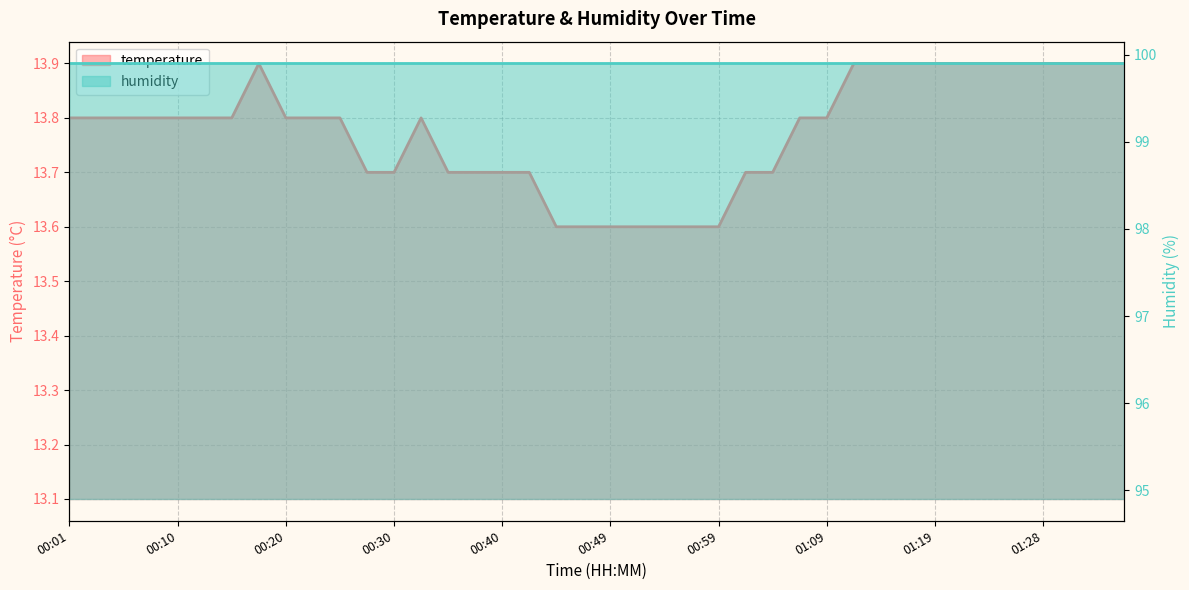

What is the value of the 6th point from the left?

13.8